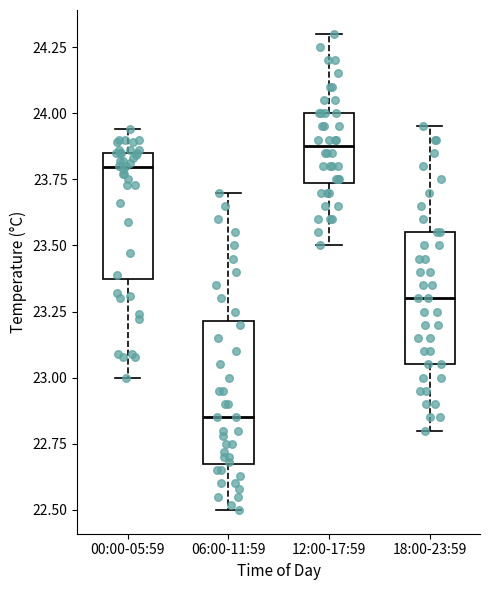

Where is the upper edge of the box for 06:00-11:59 on the y-axis? The values are not printed on the chart, so give them approximately, as read against the axis.

23.20